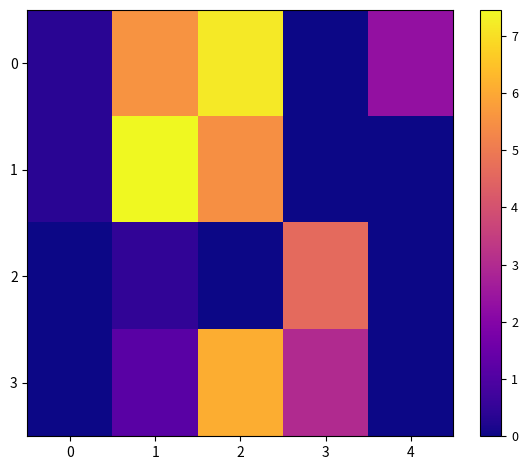

Reading right to left, extract all data points from this chart.

0: 4=2.3	3=0.0	2=7.2	1=5.6	0=0.4
1: 4=0.0	3=0.0	2=5.5	1=7.5	0=0.4
2: 4=0.0	3=4.6	2=0.0	1=0.5	0=0.0
3: 4=0.0	3=3.0	2=6.1	1=1.2	0=0.0